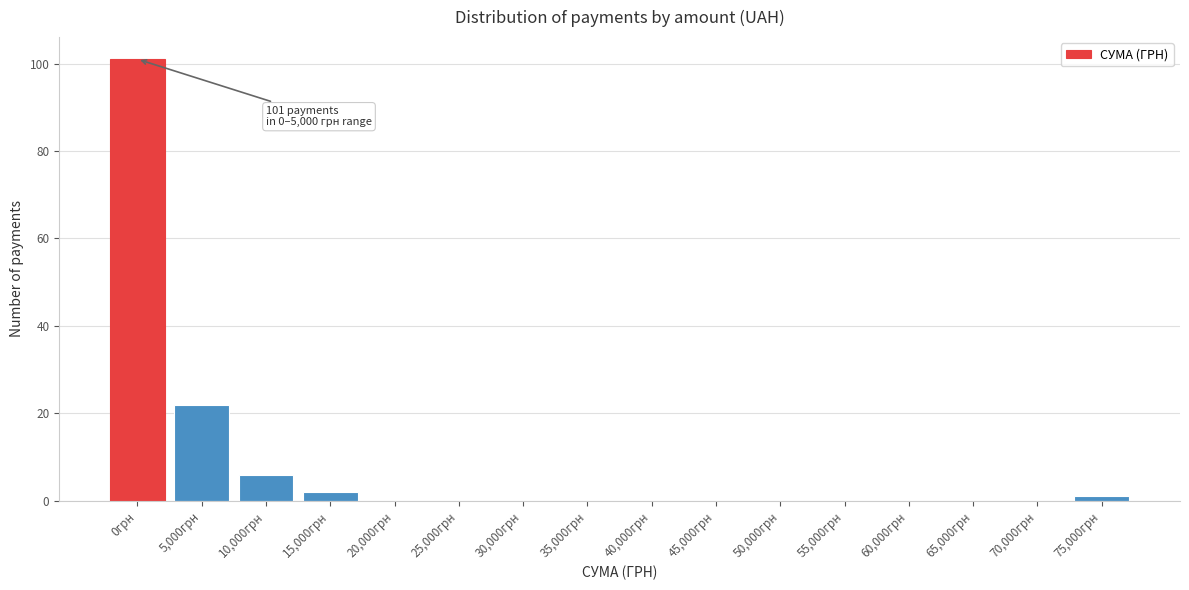

Reading right to left, what are all the values shown in this chart?

75,000грн=1	70,000грн=0	65,000грн=0	60,000грн=0	55,000грн=0	50,000грн=0	45,000грн=0	40,000грн=0	35,000грн=0	30,000грн=0	25,000грн=0	20,000грн=0	15,000грн=2	10,000грн=6	5,000грн=22	0грн=101